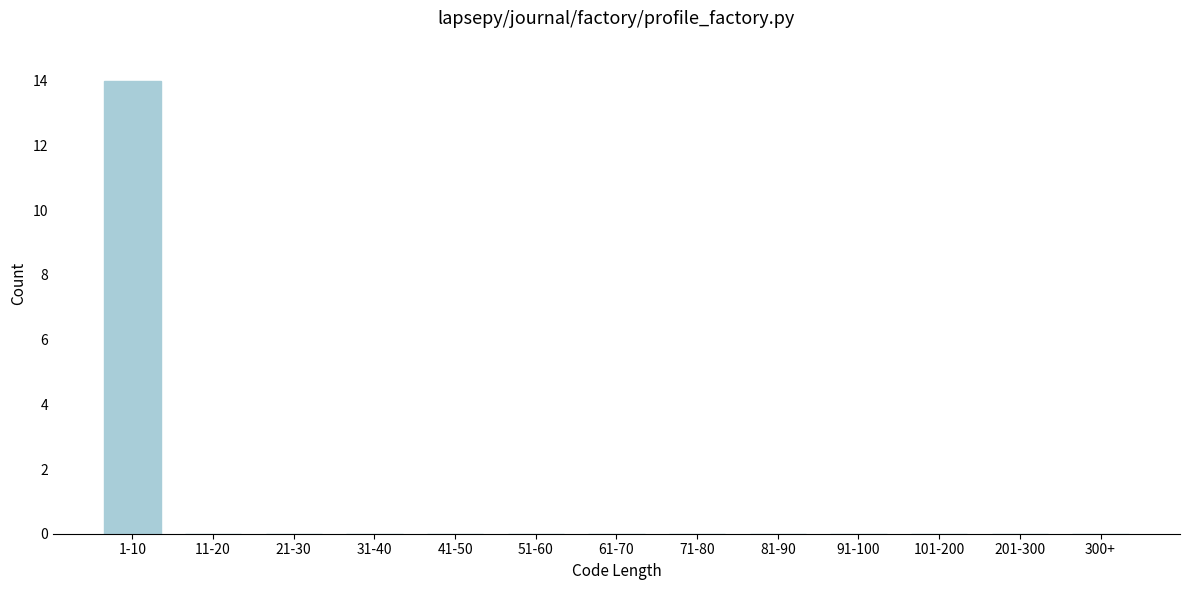

Reading right to left, extract all data points from this chart.

300+=0	201-300=0	101-200=0	91-100=0	81-90=0	71-80=0	61-70=0	51-60=0	41-50=0	31-40=0	21-30=0	11-20=0	1-10=14